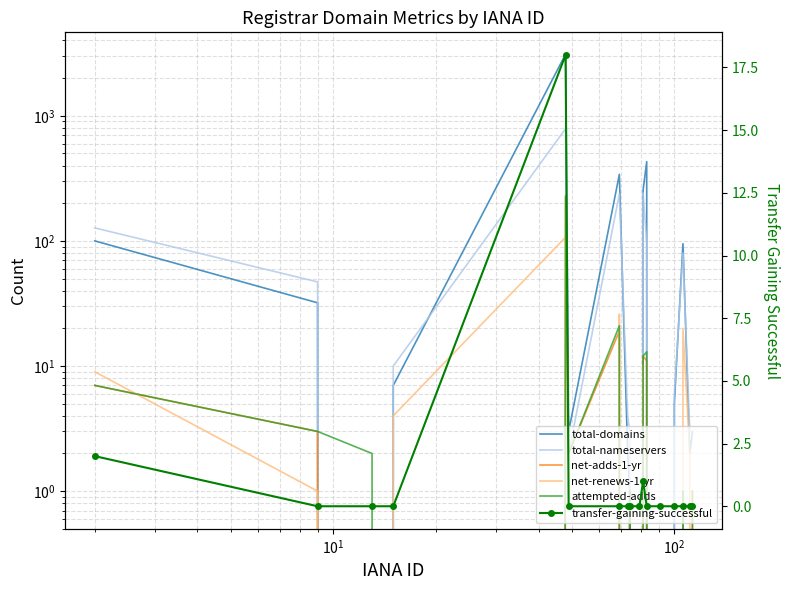

Reading right to left, extract all data points from this chart.

total-domains: 3	2	95	5	0	430	255	0	1	2	340	3	3105	7	0	32	100
total-nameservers: 3	3	80	6	0	97	242	0	3	4	237	2	789	10	0	47	127
net-adds-1-yr: 1	0	1	0	0	11	12	0	1	0	19	2	222	0	0	3	7
net-renews-1-yr: 0	2	20	0	0	0	10	0	0	0	26	0	107	4	0	1	9
attempted-adds: 1	0	1	0	0	13	12	0	1	0	21	2	230	0	2	3	7
transfer-gaining-successful: 0	0	0	0	0	0	1	0	0	0	0	0	18	0	0	0	2